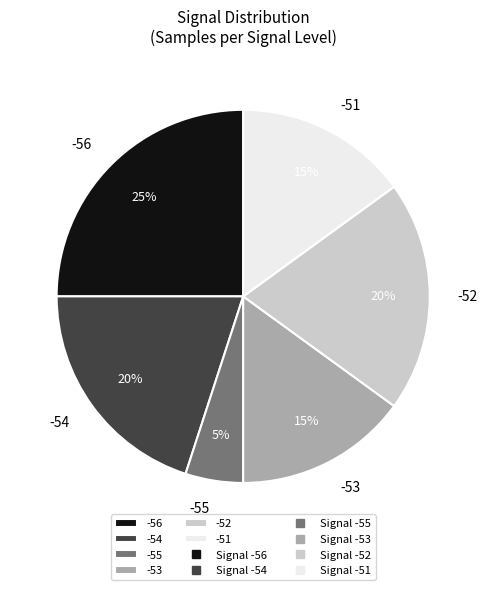

How many slices are in this pie chart?

6